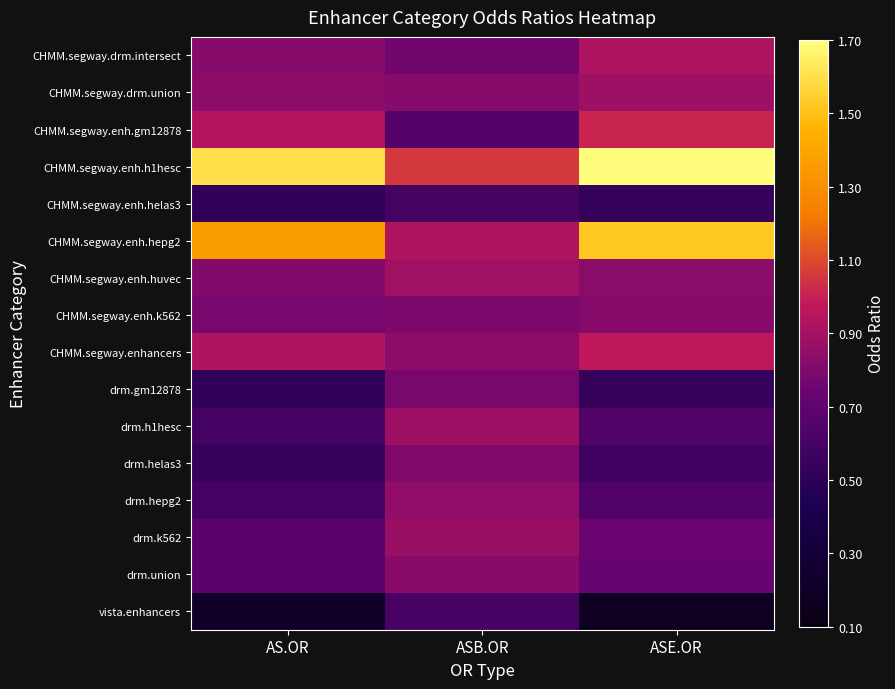

Count the number of data series in this chart.

16